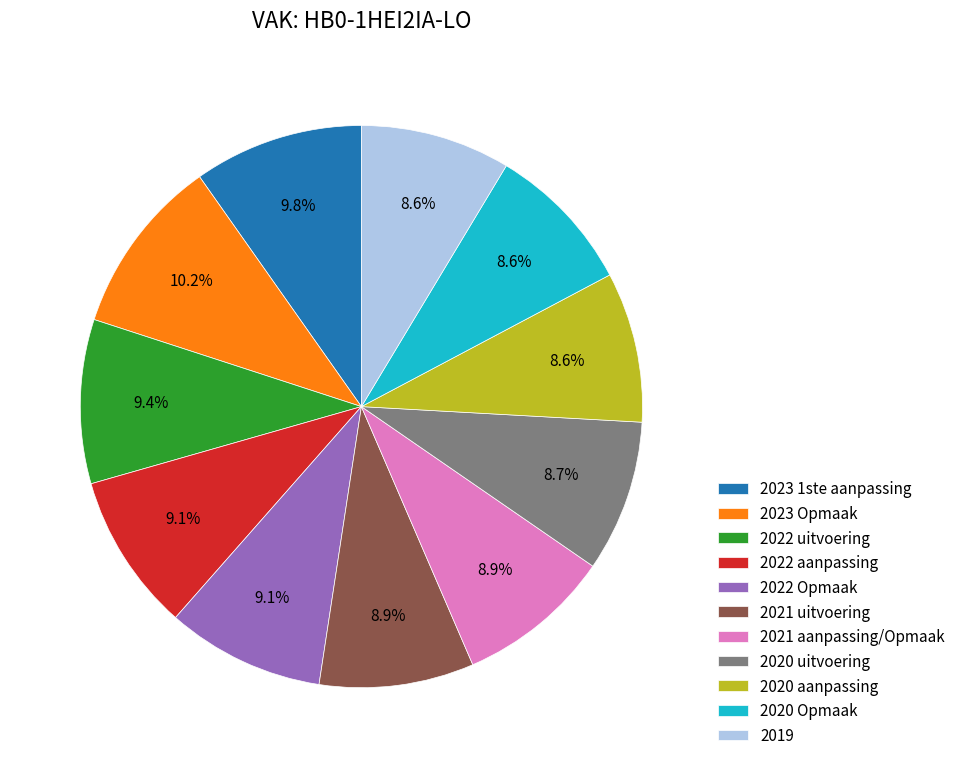

How many segments does this pie chart have?

11